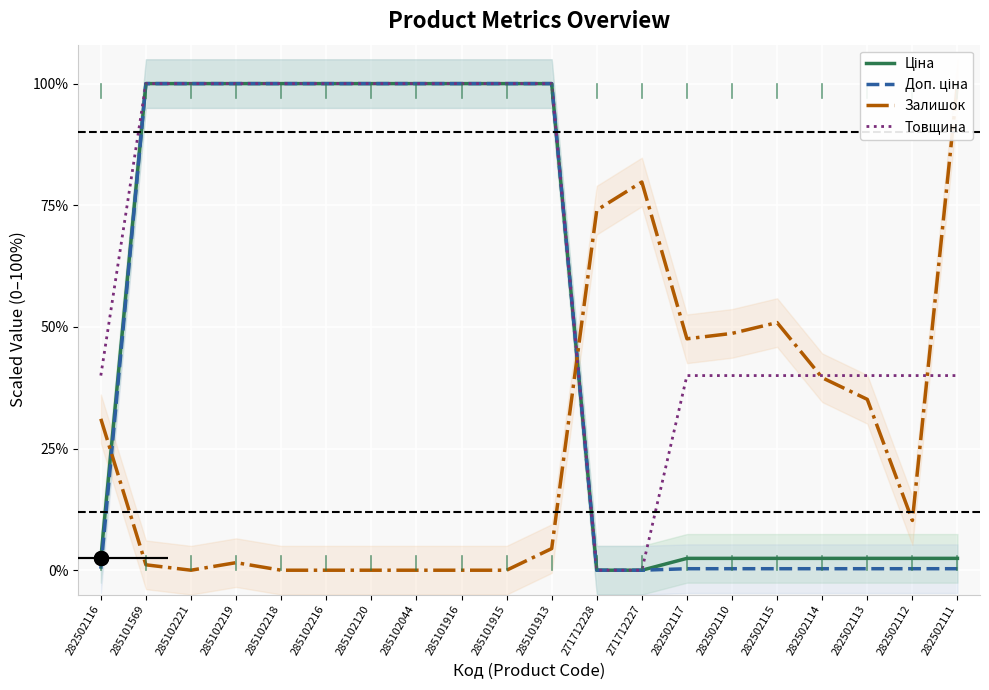

At 282502115, list the series in order from smallest to largest.

Доп. ціна, Ціна, Товщина, Залишок